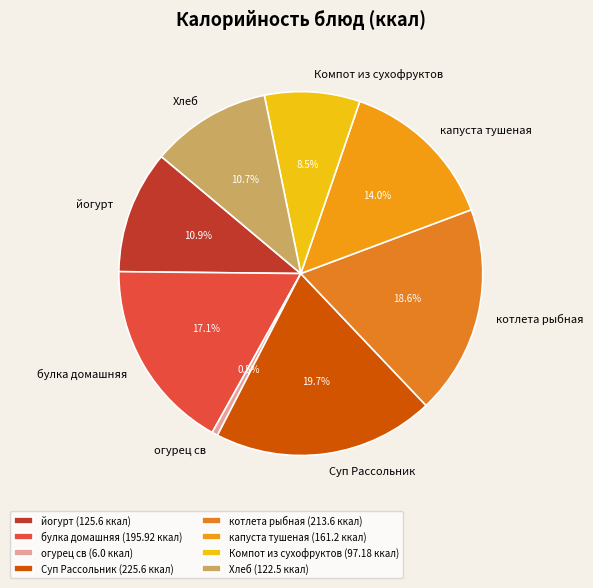

How many slices are in this pie chart?

8